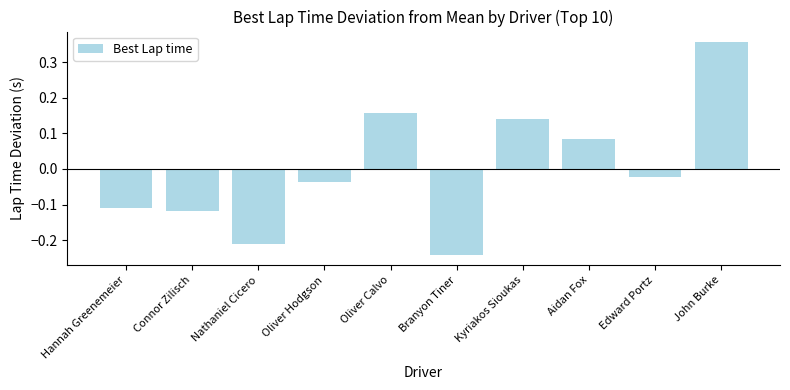

Which label corresponds to the smallest value in the chart?

Branyon Tiner